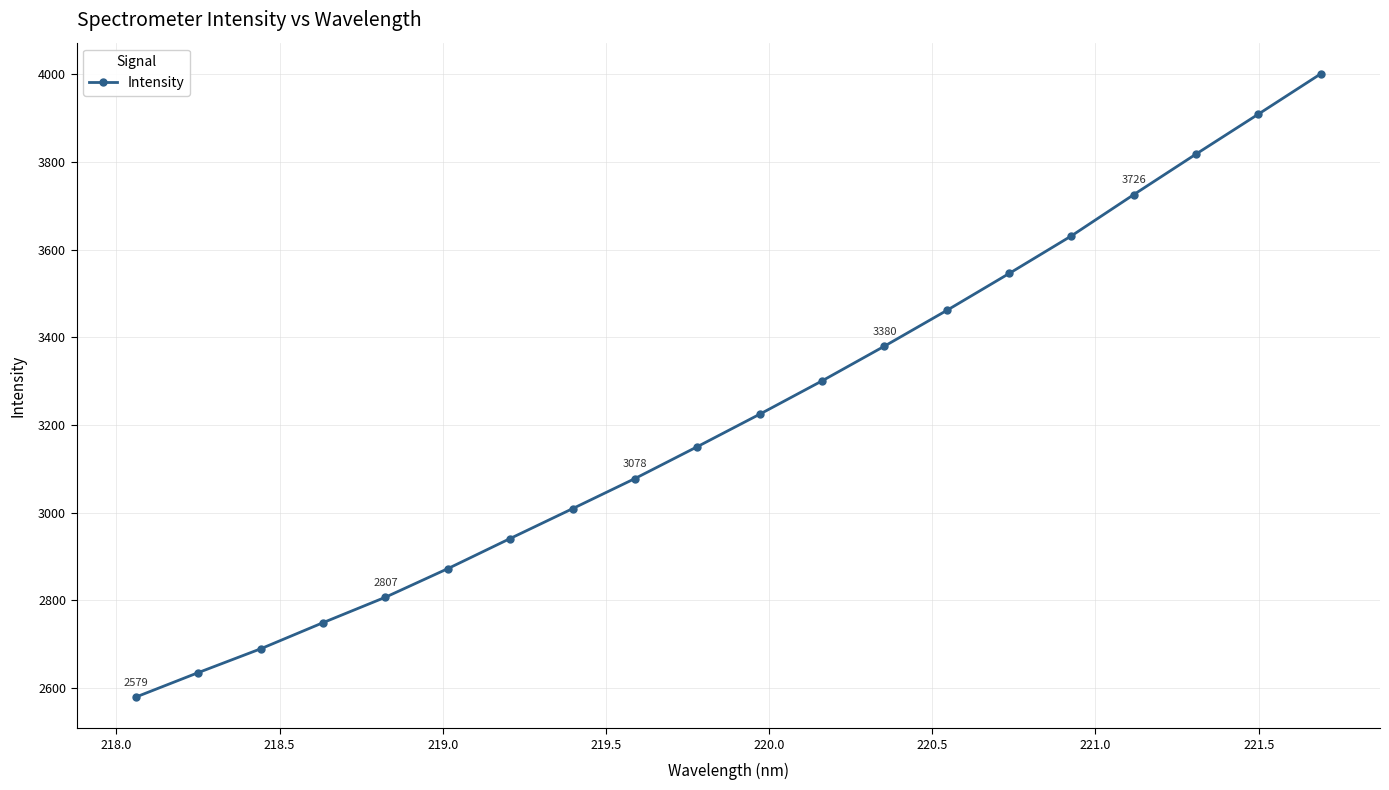

What is the average value?

3225.2